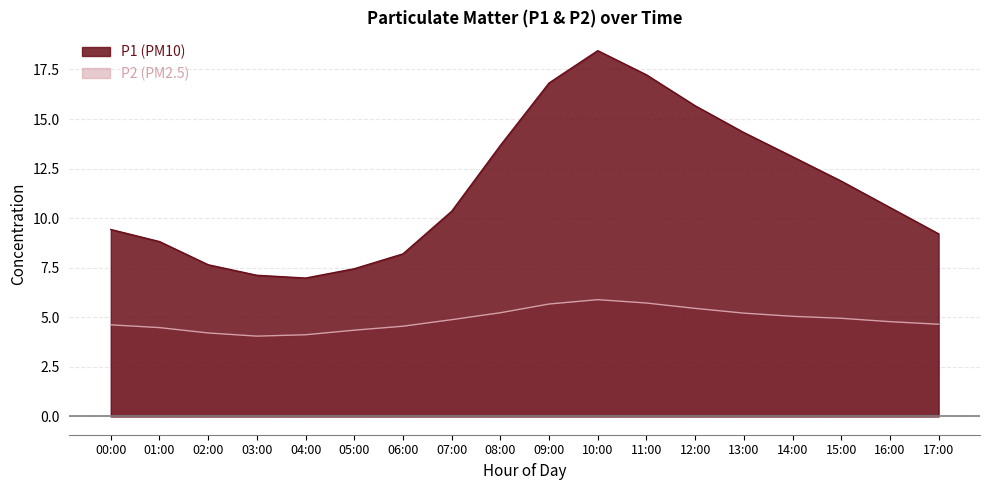

Rank the series at 09:00 from highest to lowest value.

P1, P2